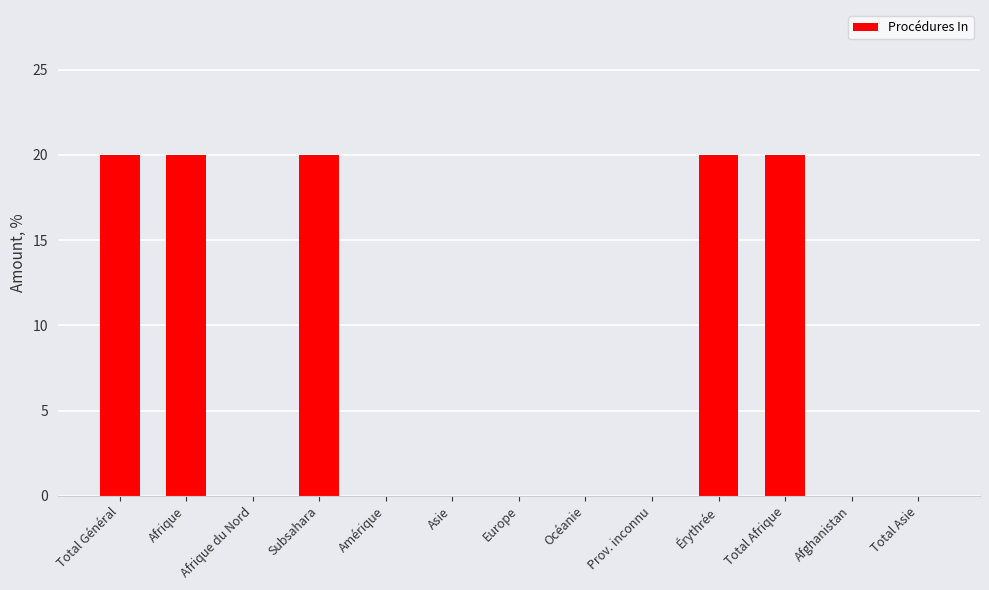

What is the sum of all values?

100